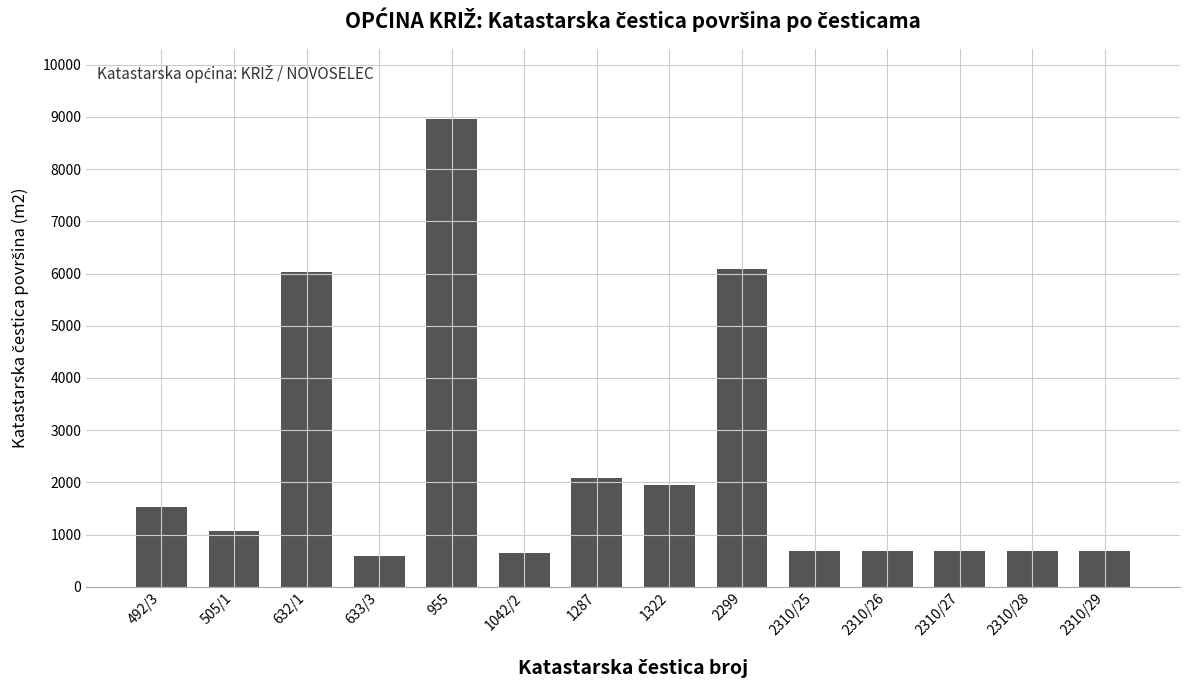

What is the label of the 9th bar from the right?

1042/2